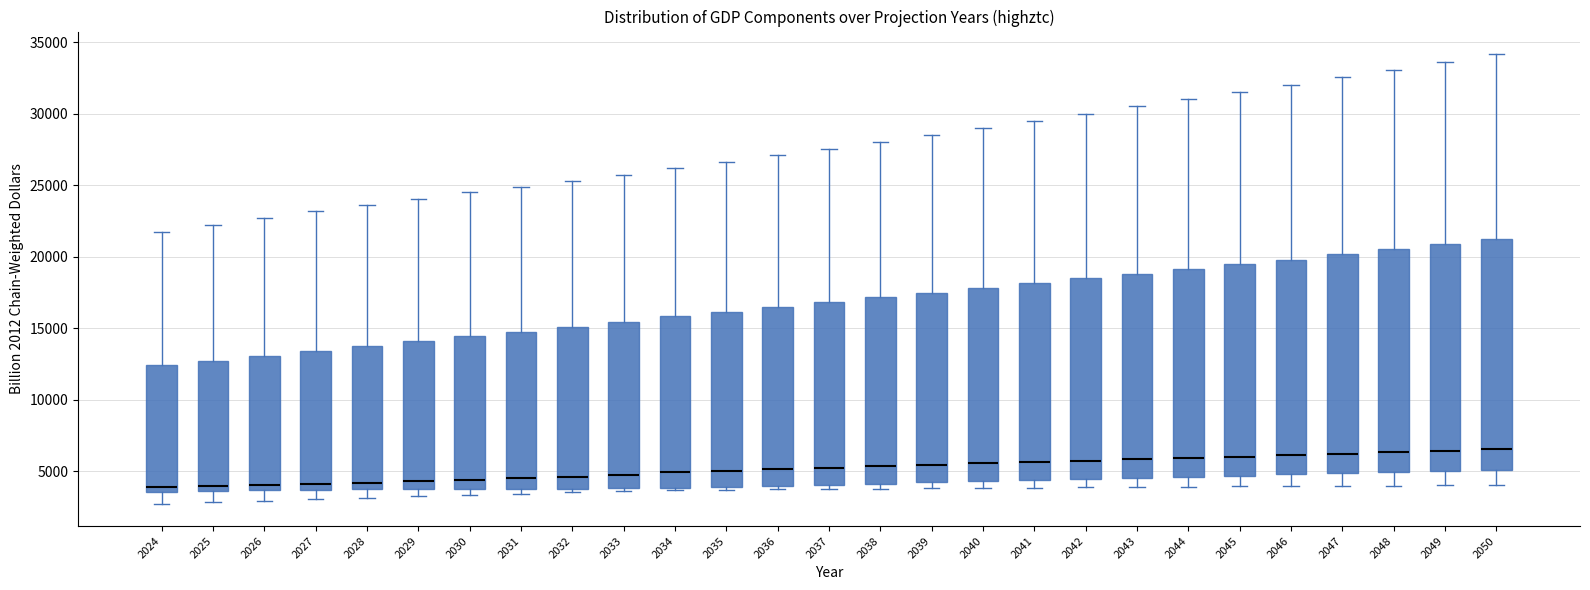

Reading left to right, read every box against the y-axis: the position of its median line, the range the box covers, and the ends of its whiskers. The values are not printed on the chart, so give them approximately, as read against the axis.

2024: median 4000, box 3500 to 12500, whiskers 2500 to 21500
2025: median 4000, box 3500 to 12500, whiskers 3000 to 22000
2026: median 4000, box 3500 to 13000, whiskers 3000 to 22500
2027: median 4000, box 3500 to 13500, whiskers 3000 to 23000
2028: median 4000, box 3500 to 13500, whiskers 3000 to 23500
2029: median 4500, box 3500 to 14000, whiskers 3000 to 24000
2030: median 4500, box 3500 to 14500, whiskers 3500 (just below the box's lower edge) to 24500
2031: median 4500, box 3500 to 15000, whiskers 3500 (just below the box's lower edge) to 25000
2032: median 4500, box 4000 to 15000, whiskers 3500 to 25500
2033: median 4500, box 4000 to 15500, whiskers 3500 to 25500
2034: median 5000, box 4000 to 16000, whiskers 3500 to 26000
2035: median 5000, box 4000 to 16000, whiskers 3500 to 26500
2036: median 5000, box 4000 to 16500, whiskers 3500 to 27000
2037: median 5000, box 4000 to 17000, whiskers 3500 to 27500
2038: median 5500, box 4000 to 17000, whiskers 4000 (just below the box's lower edge) to 28000
2039: median 5500, box 4000 to 17500, whiskers 4000 (just below the box's lower edge) to 28500
2040: median 5500, box 4500 to 18000, whiskers 4000 to 29000
2041: median 5500, box 4500 to 18000, whiskers 4000 to 29500
2042: median 5500, box 4500 to 18500, whiskers 4000 to 30000
2043: median 6000, box 4500 to 19000, whiskers 4000 to 30500
2044: median 6000, box 4500 to 19000, whiskers 4000 to 31000
2045: median 6000, box 4500 to 19500, whiskers 4000 to 31500
2046: median 6000, box 5000 to 20000, whiskers 4000 to 32000
2047: median 6000, box 5000 to 20000, whiskers 4000 to 32500
2048: median 6500, box 5000 to 20500, whiskers 4000 to 33000
2049: median 6500, box 5000 to 21000, whiskers 4000 to 33500
2050: median 6500, box 5000 to 21500, whiskers 4000 to 34000